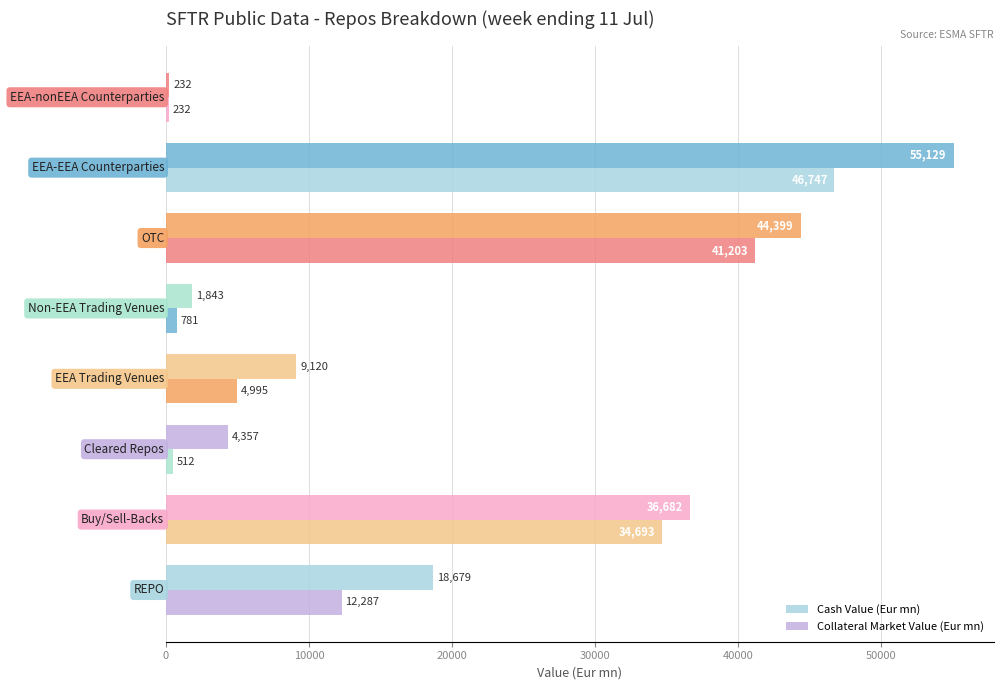

How many distinct data groups are displayed?

2